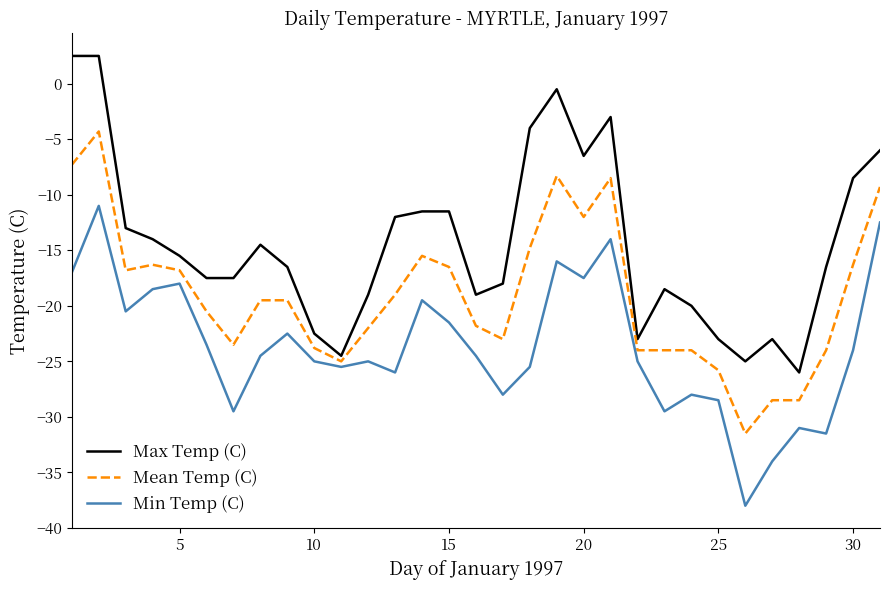

Rank the series by their average value, from highest to lowest.

Max Temp (C), Mean Temp (C), Min Temp (C)